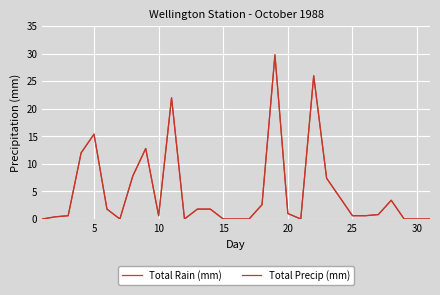

Reading right to left, list all the values displayed in this chart.

Total Rain (mm): 0.0	0.0	0.0	3.4	0.8	0.6	0.6	4.0	7.4	26.0	0.0	1.0	29.8	2.6	0.0	0.0	0.0	1.8	1.8	0.0	22.0	0.6	12.8	7.8	0.0	1.8	15.4	12.0	0.6	0.4	0.0
Total Precip (mm): 0.0	0.0	0.0	3.4	0.8	0.6	0.6	4.0	7.4	26.0	0.0	1.0	29.8	2.6	0.0	0.0	0.0	1.8	1.8	0.0	22.0	0.6	12.8	7.8	0.0	1.8	15.4	12.0	0.6	0.4	0.0